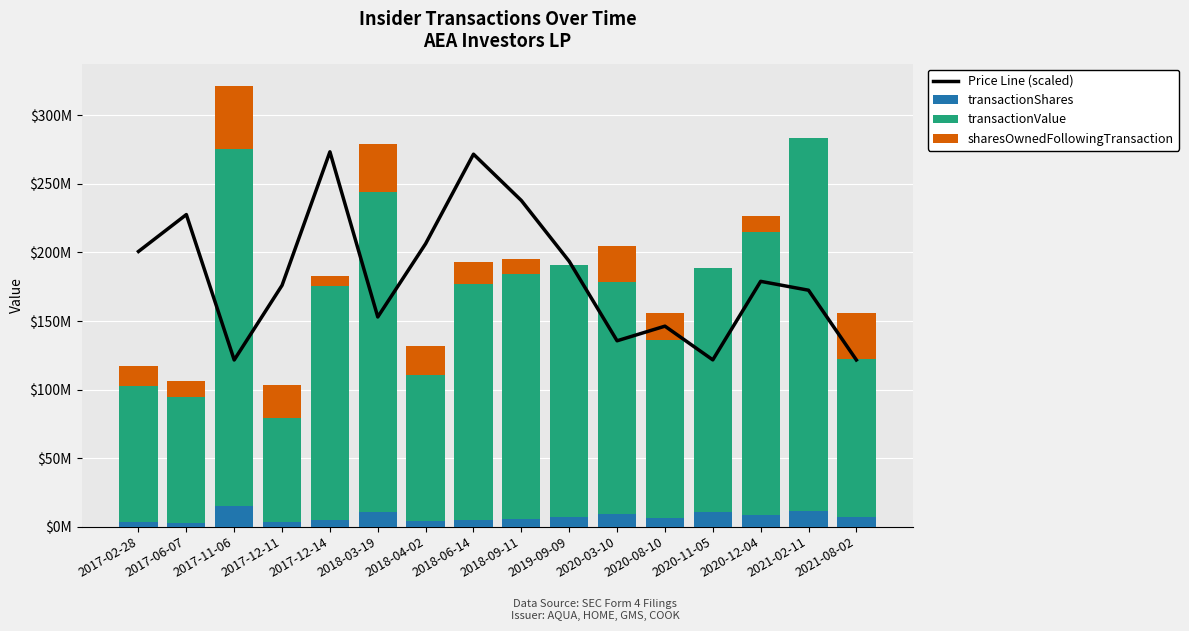

Reading right to left, what are all the values shown in this chart?

Price Line (scaled): 121584656.6	172460505.7	178927774.7	121656515.1	146232137.2	135570485.0	193515059.2	237887710.1	271697155.1	206413667.8	152950911.0	273421760.2	176053432.9	121584656.6	227647867.6	200728219.8
transactionShares: 6829350.0	11341930.0	8307691.0	10536504.0	6369232.0	9000000.0	6825058.0	5408176.0	4569909.0	3731642.0	10953746.0	4500000.0	3109701.0	15385048.0	2902129.0	3549302.0
transactionValue: 115552602.0	272206320.0	206861506.0	178383013.0	129613871.0	169796700.0	183798812.0	179037666.0	172788259.0	107191416.0	233150484.0	171225000.0	76187675.0	260315012.0	91939447.0	99145492.0
sharesOwnedFollowingTransaction: 33519063.0	0.0	11341930.0	0.0	19649621.0	26018853.0	0.0	10536504.0	15944680.0	20514589.0	35018853.0	6825058.0	24246231.0	45972599.0	11325058.0	14227187.0